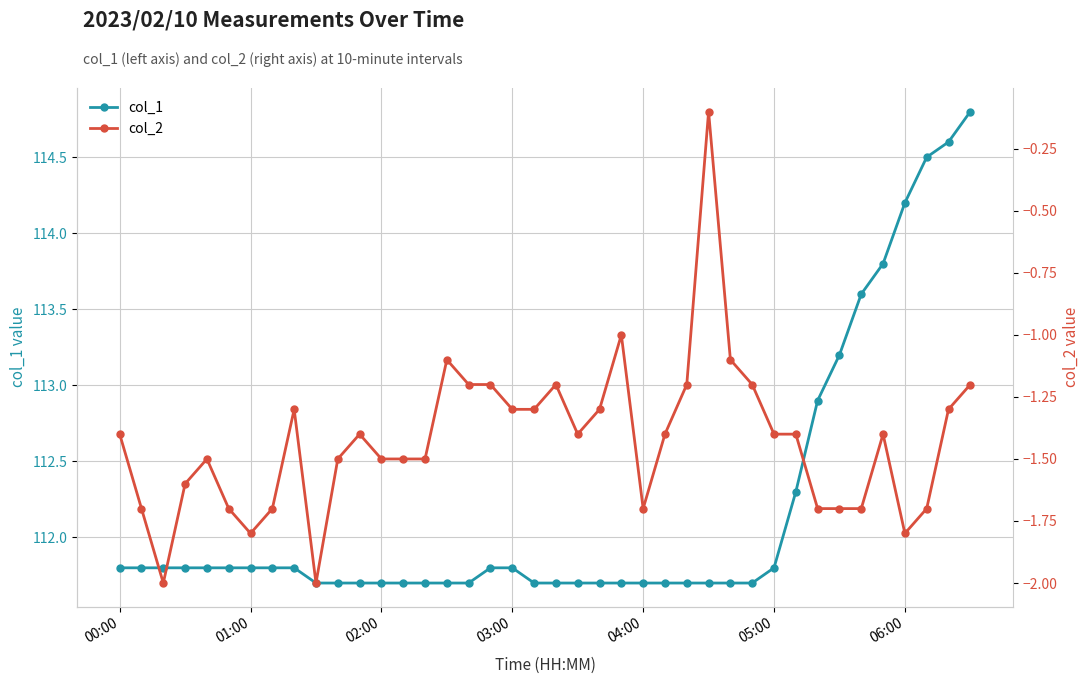

What is the sum of the col_2 values at 21 and 16?

-2.6